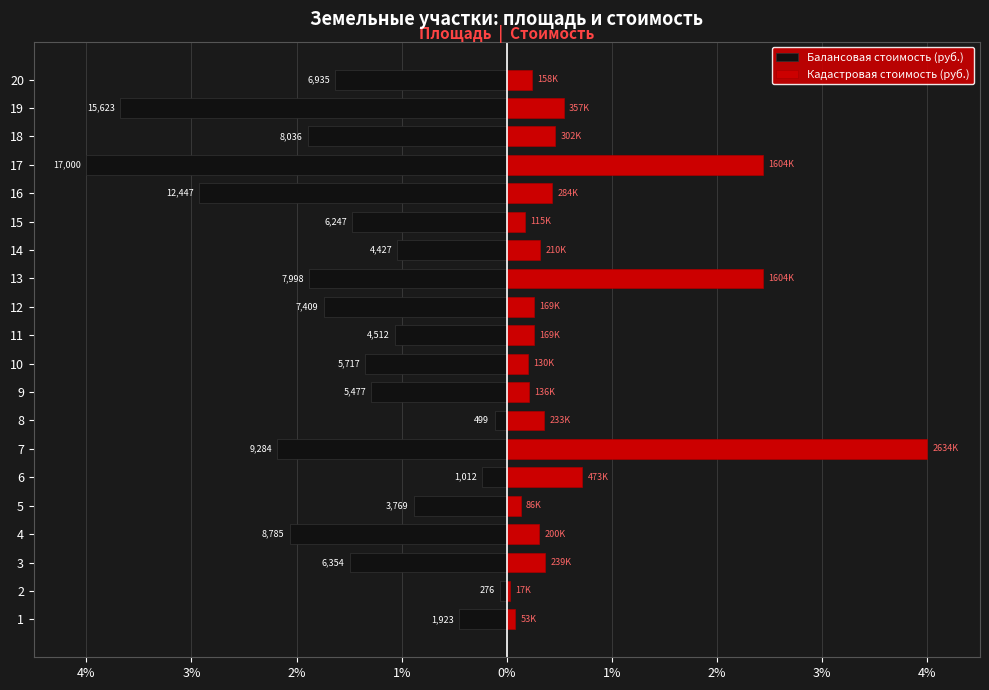

Rank the series by their average value, from lowest to highest.

Балансовая стоимость (руб.), Кадастровая стоимость (руб.)